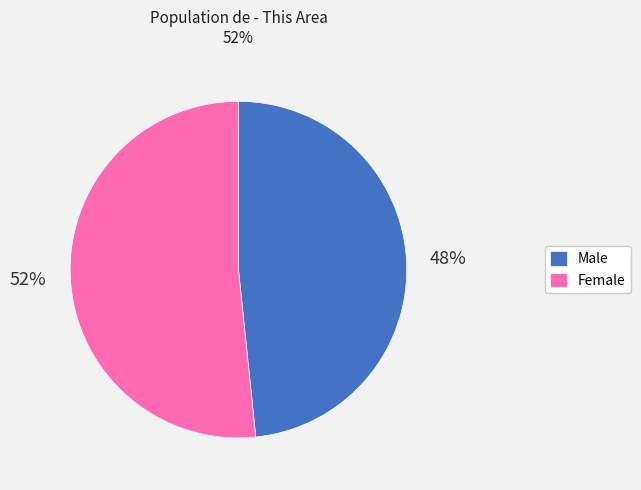

To the nearest percent, what is the average slice percentage?

50%